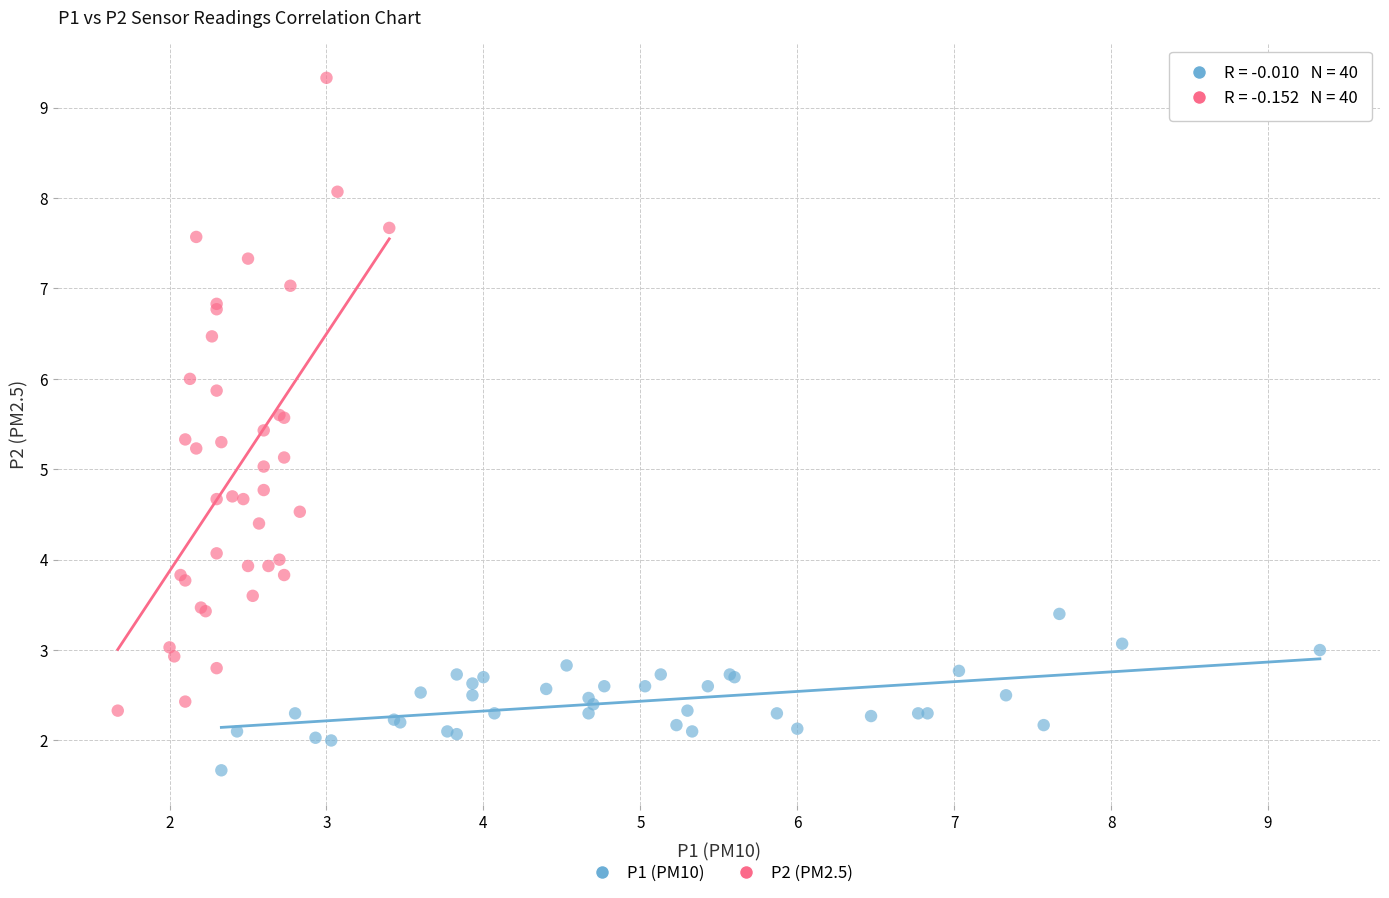

Which series reaches the minimum Y coordinate?

P1 (PM10)